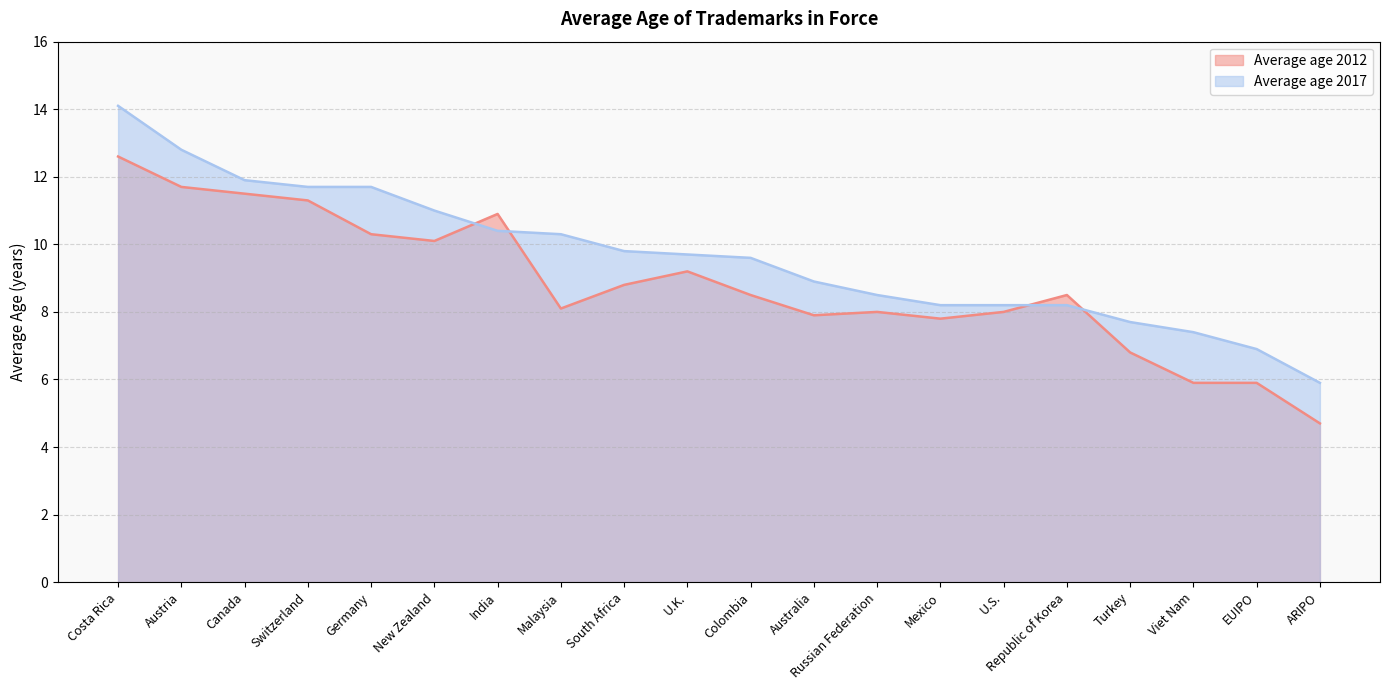

Does the chart have visible grid lines?

Yes